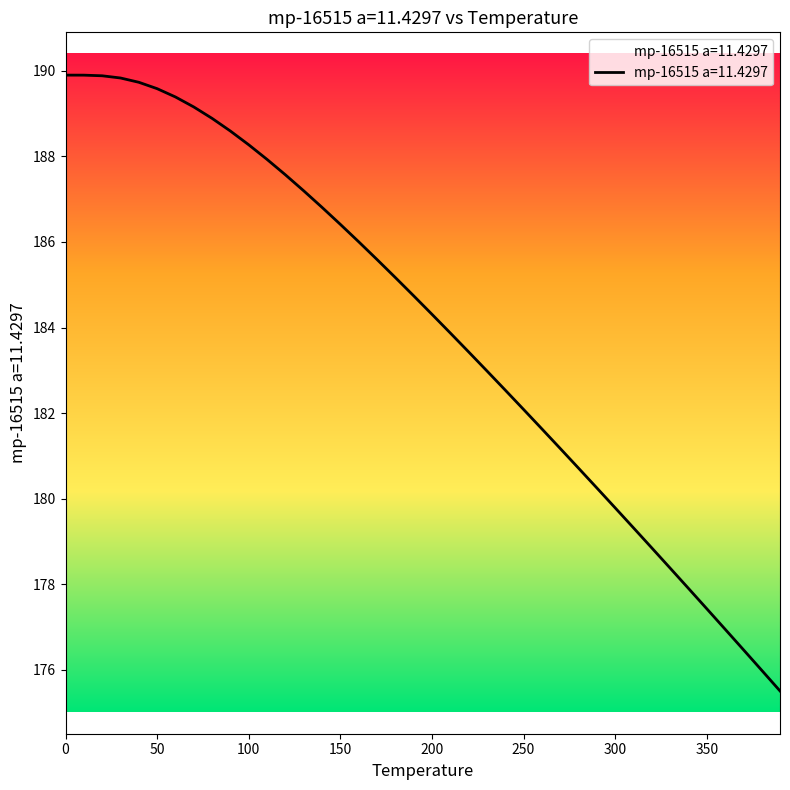

What is the difference between the maximum and minimum values?

14.4